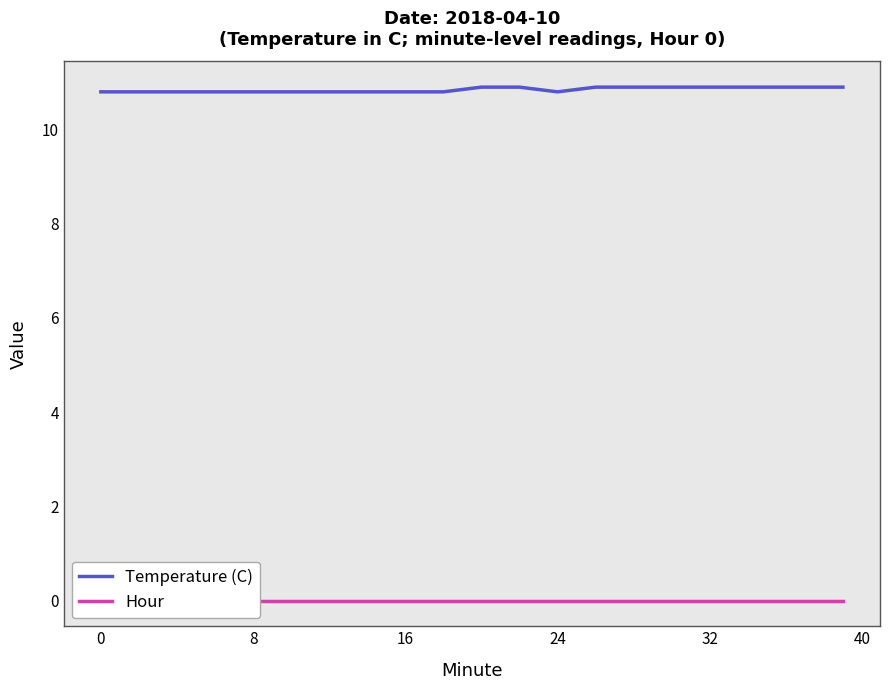

True or false: Temperature (C) and Hour cross at least once.

False